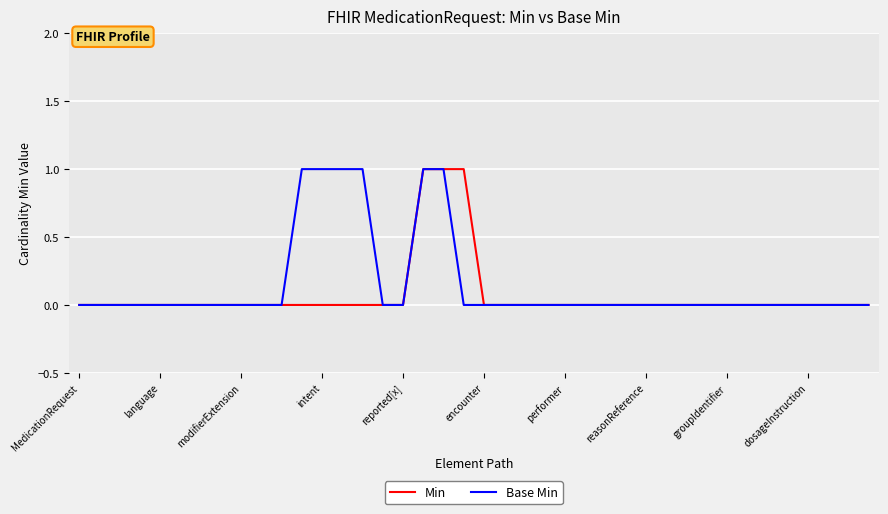

Does the chart have visible grid lines?

Yes